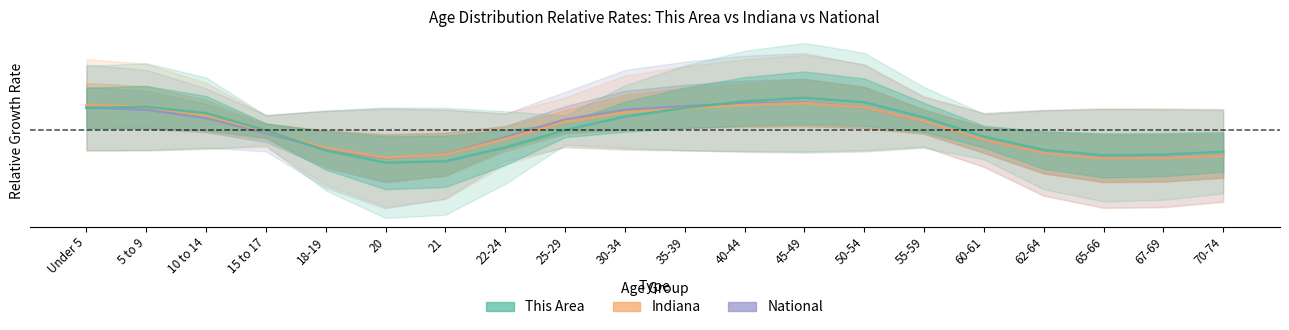

Count the number of data series in this chart.

3